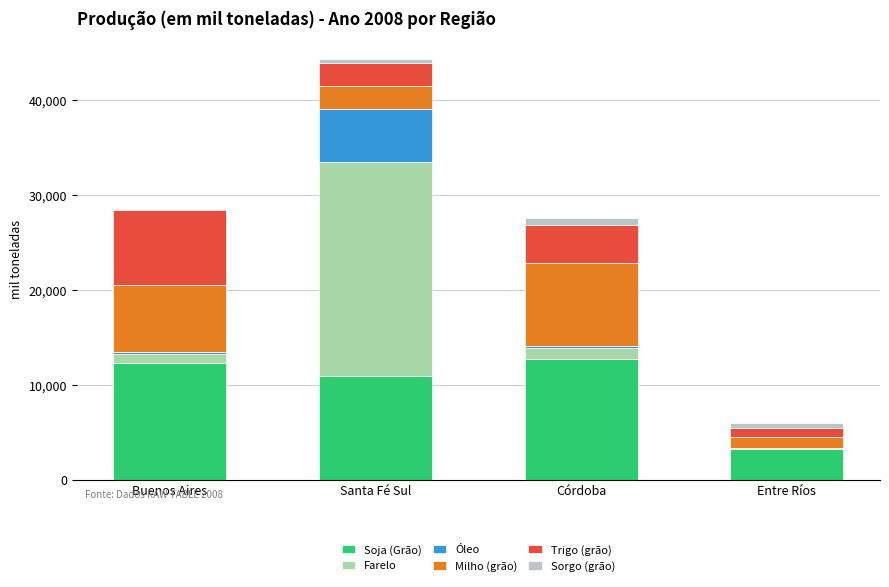

Reading left to right, transcribe the values for Soja (Grão).

Buenos Aires=12245.8	Santa Fé Sul=10884.3	Córdoba=12750.0	Entre Ríos=3289.1